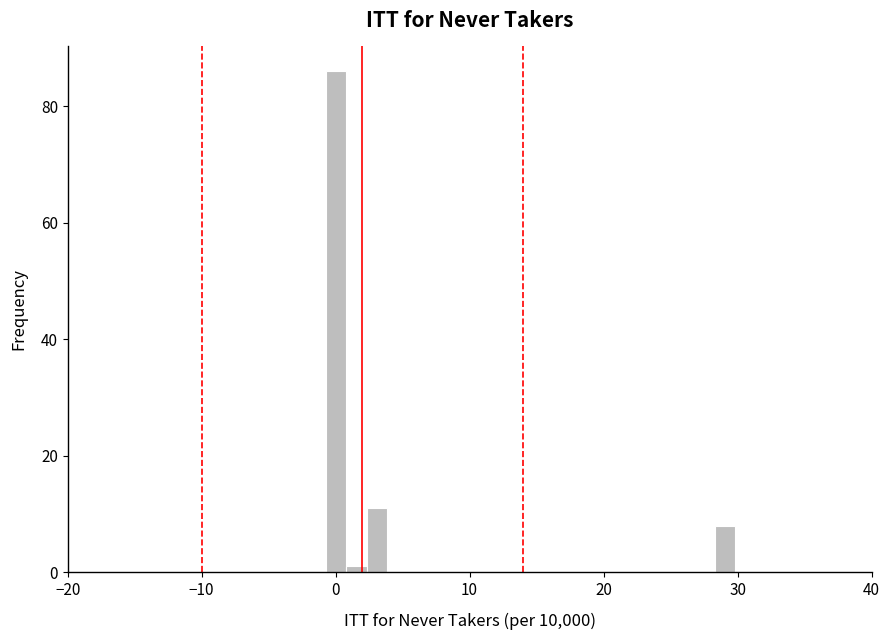

Around what value on the x-axis is the tallest bar? Give the approximate position of its centre, as read against the axis.

0